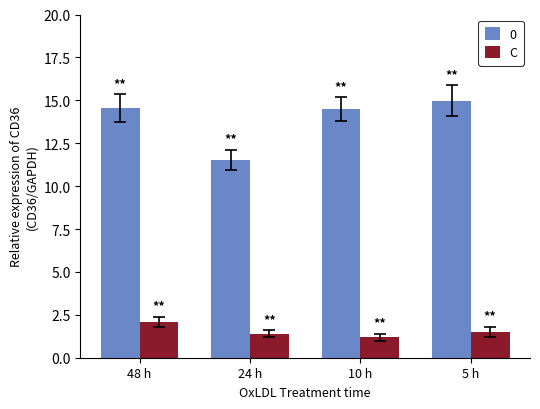

What position from the left is 48 h?

1